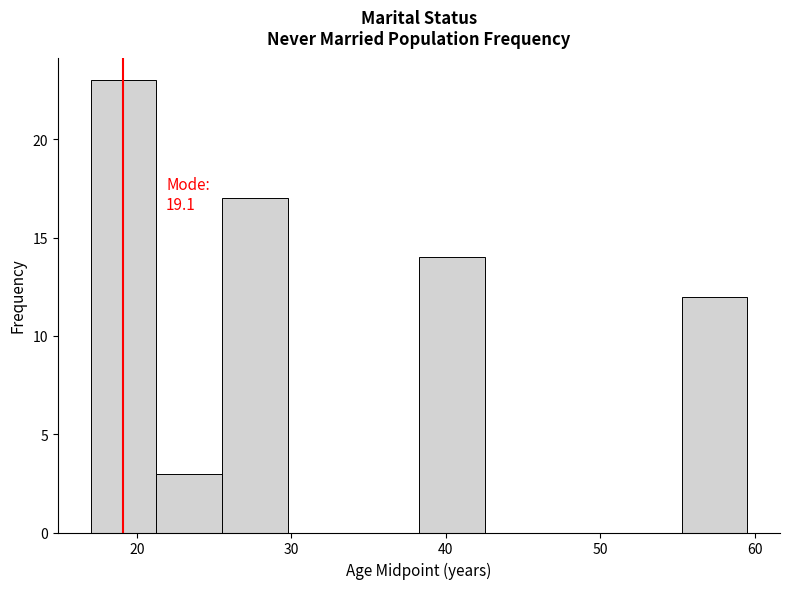

Which range on the x-axis has the tallest bar?

17 to 21